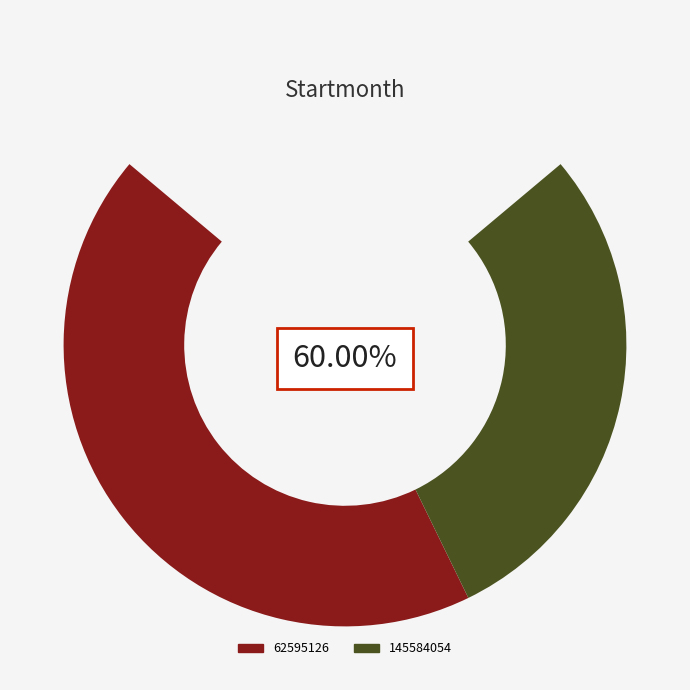

To the nearest percent, what is the average slice percentage?

50%